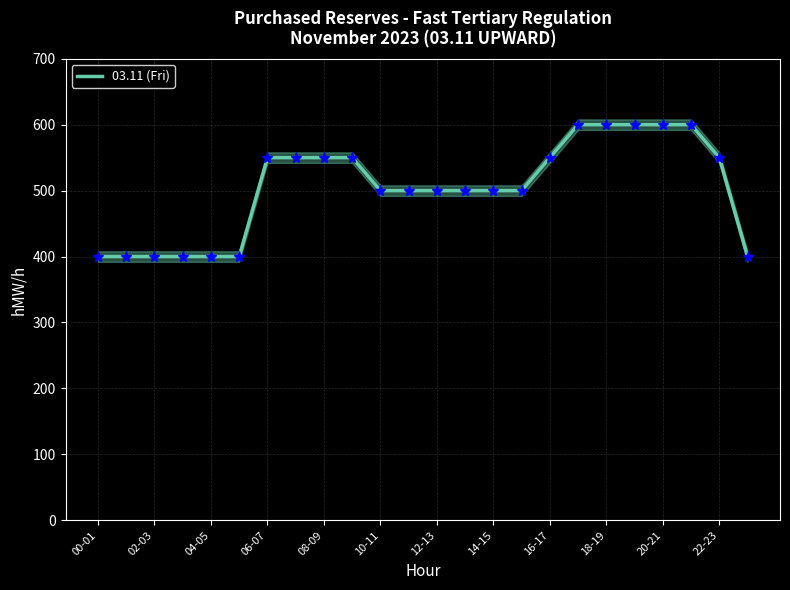

What is the maximum value for 03.11 (Fri)?

600